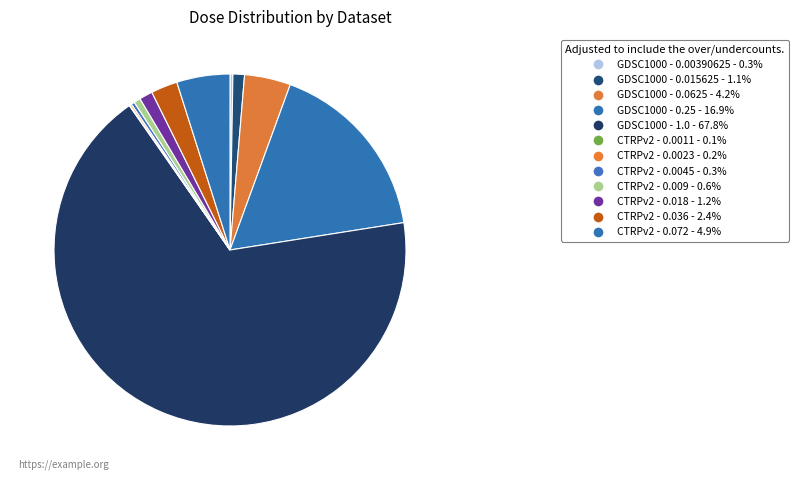

How many slices are in this pie chart?

12